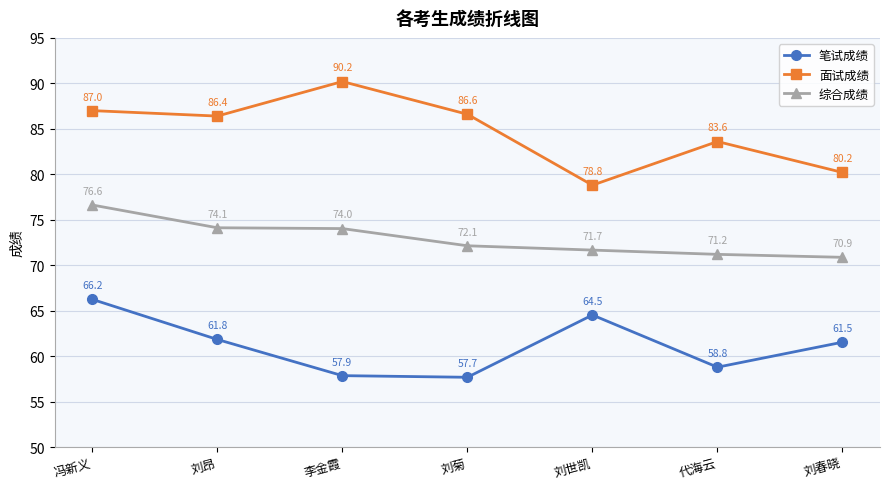

What is the difference between the maximum and minimum values in the 笔试成绩 series?

8.6